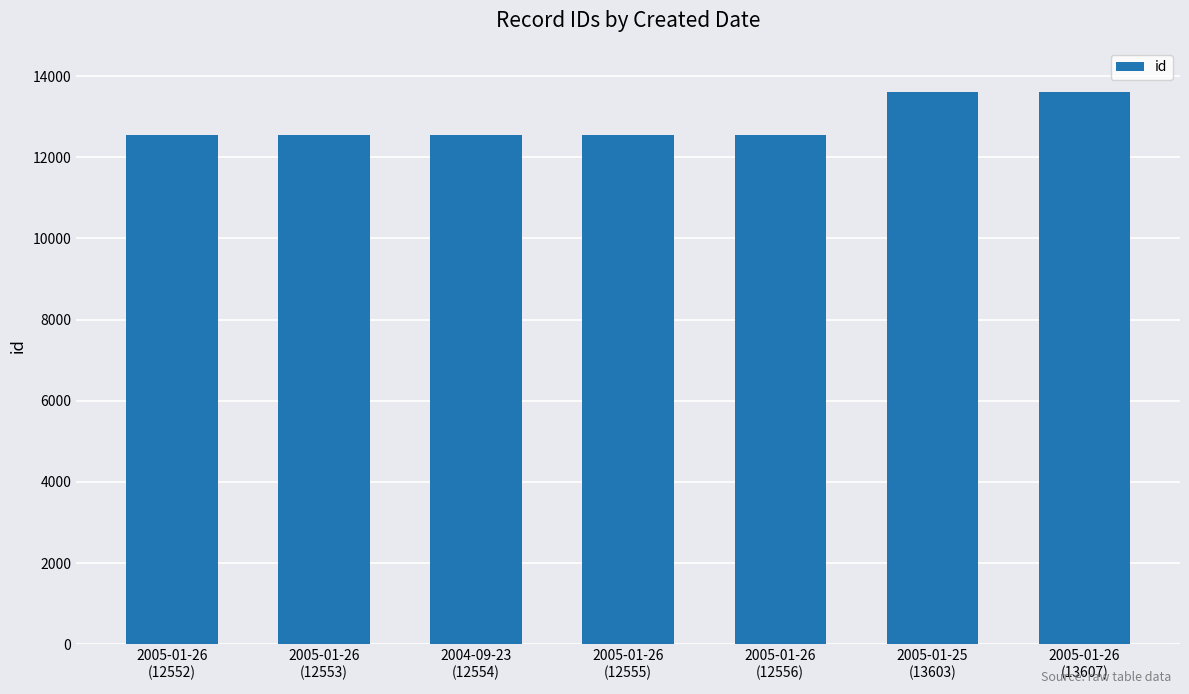

What position from the left is 2005-01-26
(12553)?

2